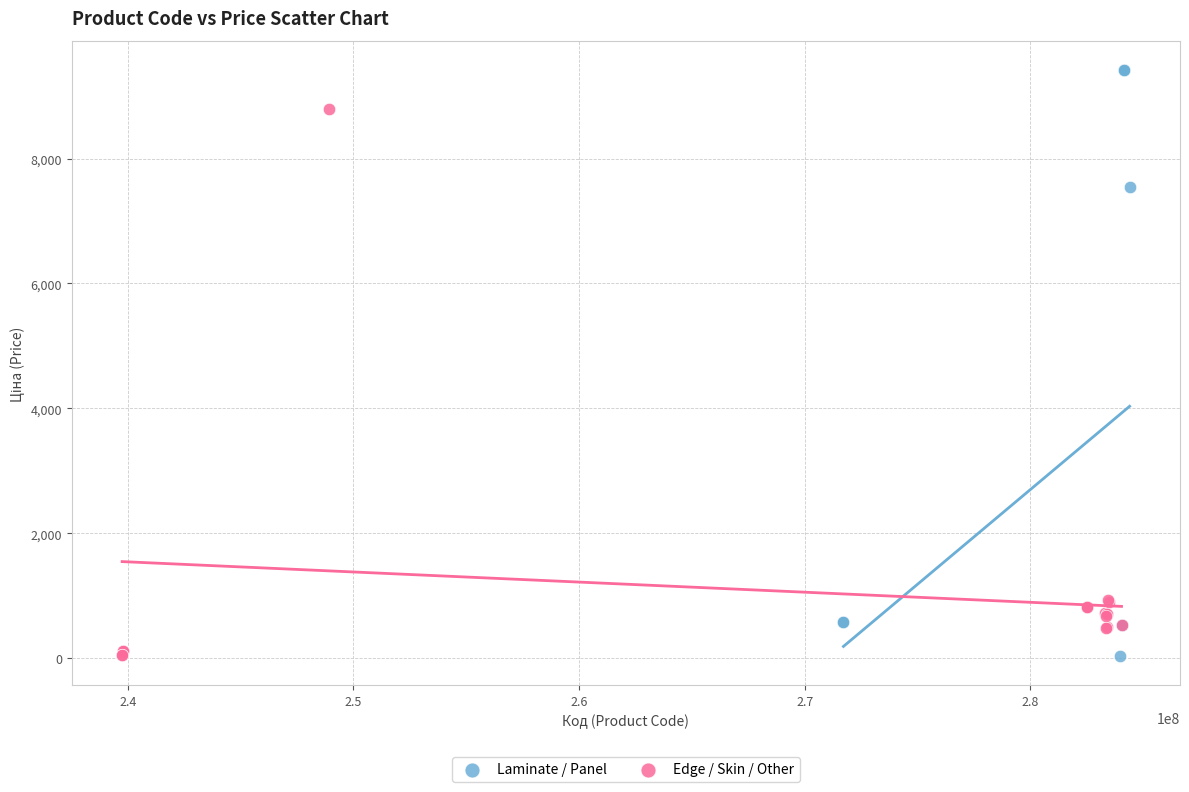

Which series has the widest spread of Y values?

Laminate / Panel